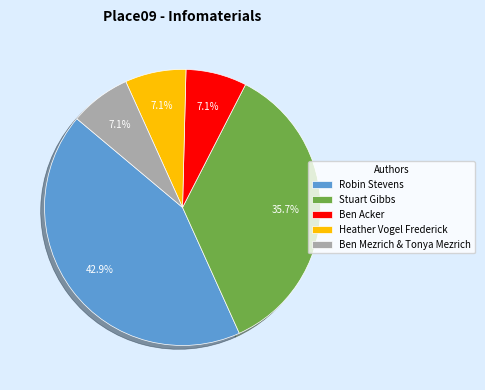

To the nearest percent, what is the difference between the largest and smallest slice percentages?

36%